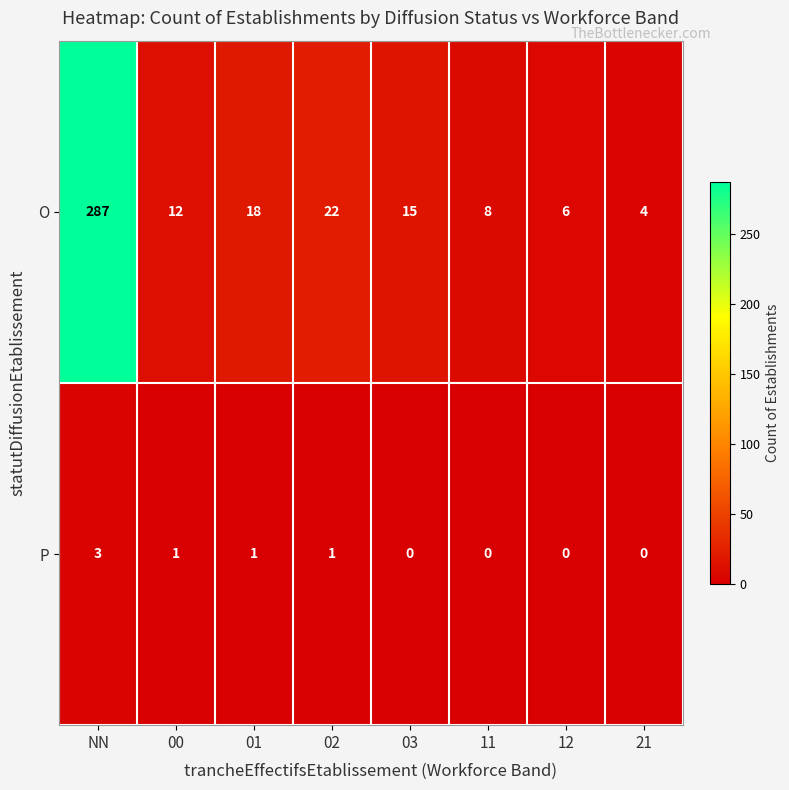

Is it true that P equals -2 at 11?

False